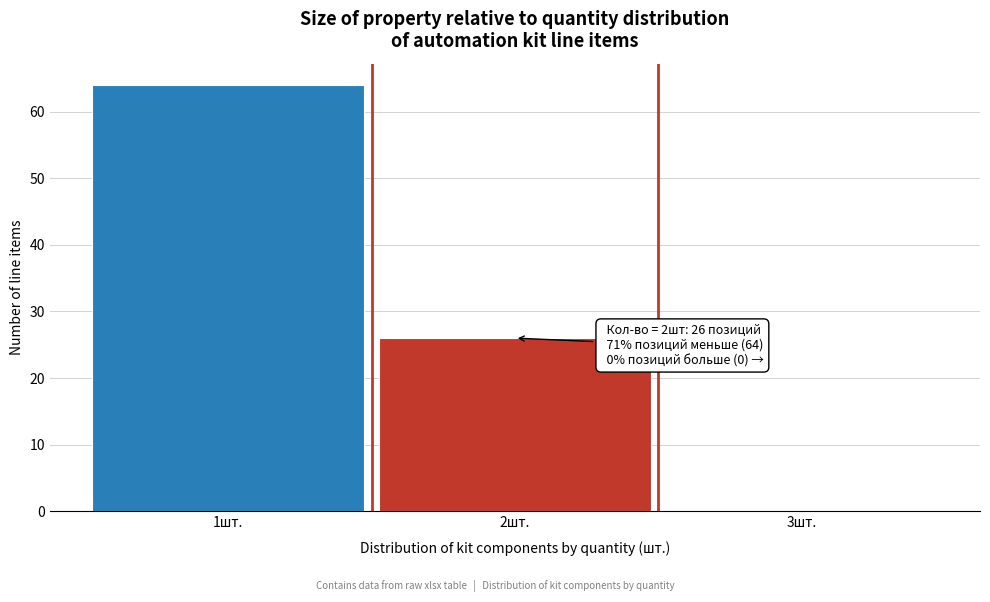

Over which range of the x-axis is the bar tallest?

0.5 to 1.5